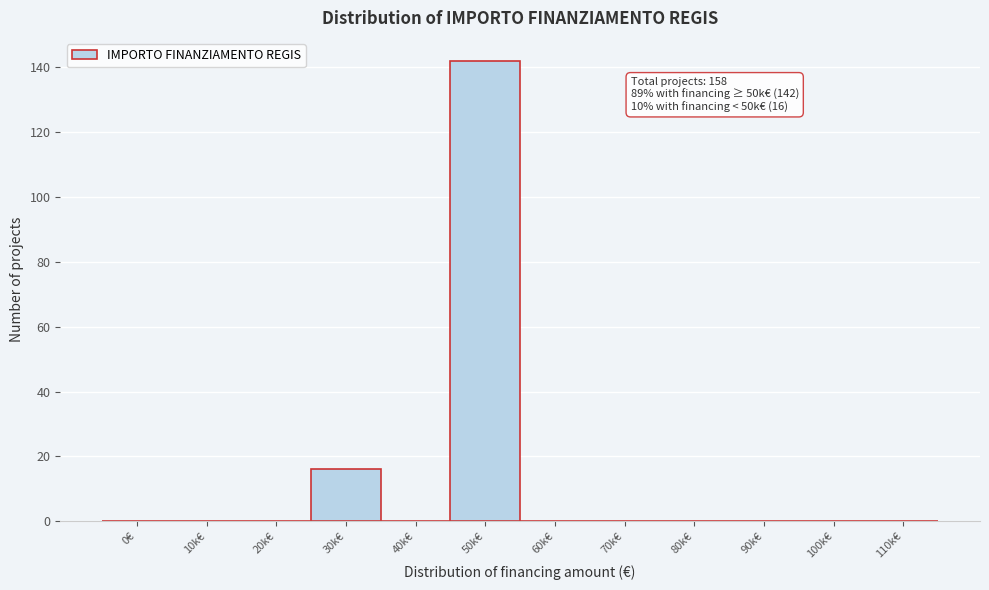

Reading right to left, transcribe all the data shown in this chart.

110k€=0	100k€=0	90k€=0	80k€=0	70k€=0	60k€=0	50k€=142	40k€=0	30k€=16	20k€=0	10k€=0	0€=0